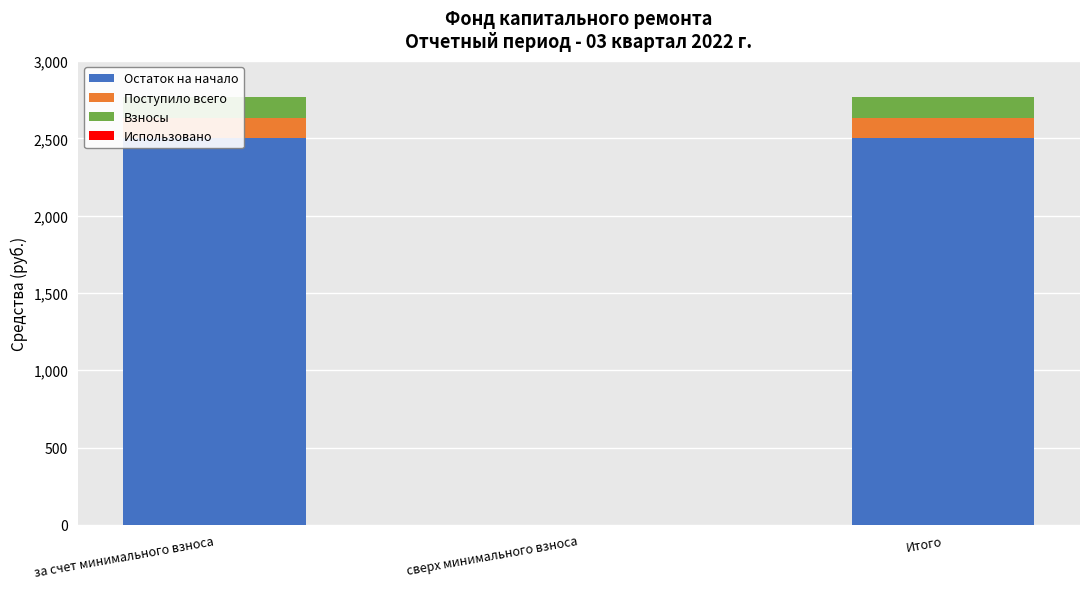

What is the spread (max minus min) of values at Итого?

2501.6